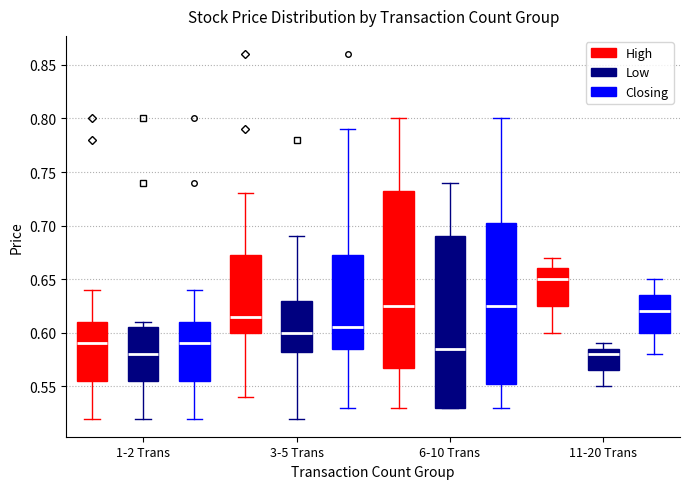

Reading left to right, transcribe this box plot: for each box, give where its median line is, the range the box spans, and where its two whiskers end, as read against the y-axis. The values are not printed on the chart, so give them approximately, as read against the axis.

1-2 Trans (High): median 0.590, box 0.555 to 0.610, whiskers 0.520 to 0.640
1-2 Trans (Low): median 0.580, box 0.555 to 0.605, whiskers 0.520 to 0.610
1-2 Trans (Closing): median 0.590, box 0.555 to 0.610, whiskers 0.520 to 0.640
3-5 Trans (High): median 0.615, box 0.600 to 0.675, whiskers 0.540 to 0.730
3-5 Trans (Low): median 0.600, box 0.585 to 0.630, whiskers 0.520 to 0.690
3-5 Trans (Closing): median 0.605, box 0.585 to 0.675, whiskers 0.530 to 0.790
6-10 Trans (High): median 0.625, box 0.570 to 0.735, whiskers 0.530 to 0.800
6-10 Trans (Low): median 0.585, box 0.530 to 0.690, whiskers 0.530 to 0.740
6-10 Trans (Closing): median 0.625, box 0.555 to 0.705, whiskers 0.530 to 0.800
11-20 Trans (High): median 0.650, box 0.625 to 0.660, whiskers 0.600 to 0.670
11-20 Trans (Low): median 0.580, box 0.565 to 0.585, whiskers 0.550 to 0.590
11-20 Trans (Closing): median 0.620, box 0.600 to 0.635, whiskers 0.580 to 0.650